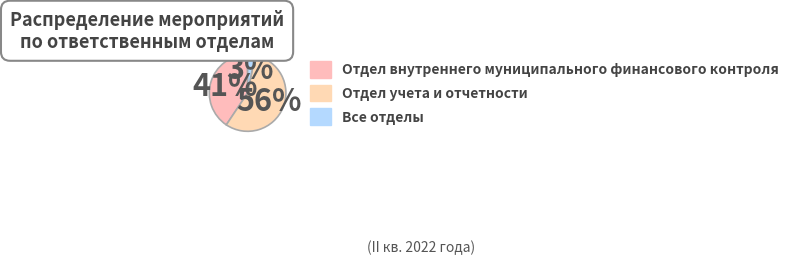

Which slice is the largest?

Отдел учета и отчетности